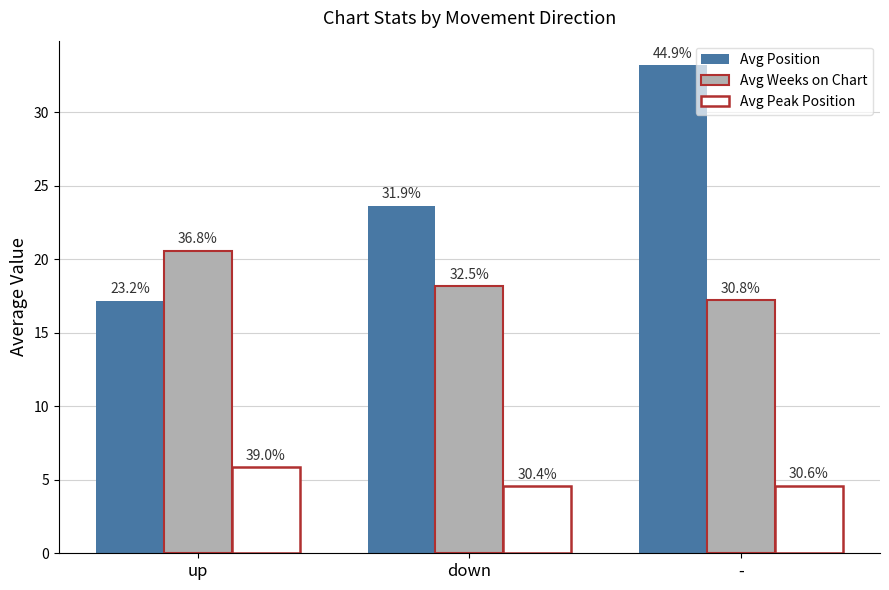

What position from the right is down?

2